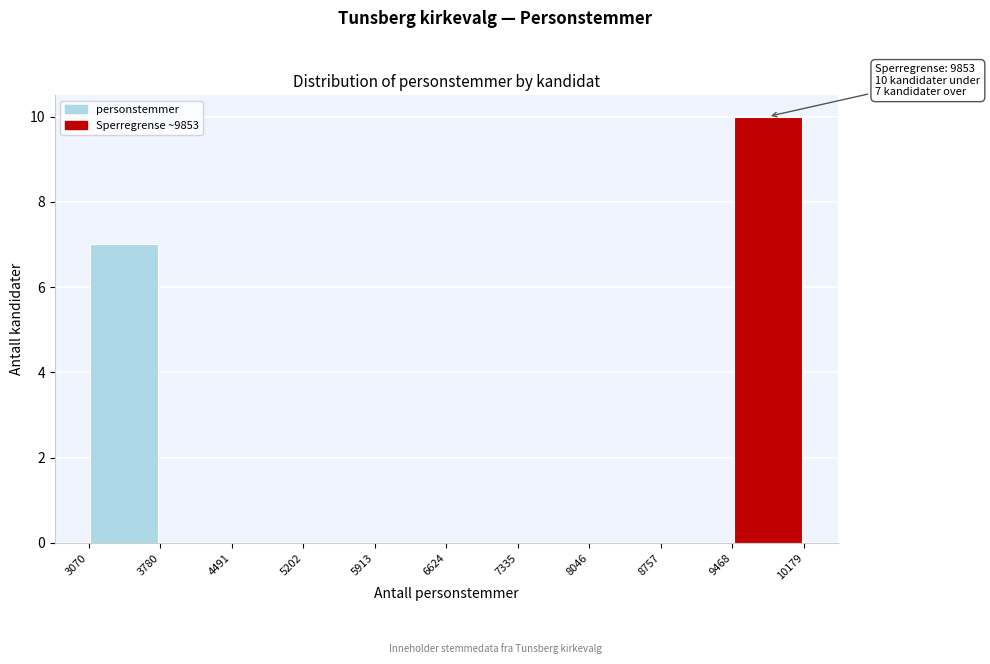

Over which range of the x-axis is the bar tallest?

9468 to 10179